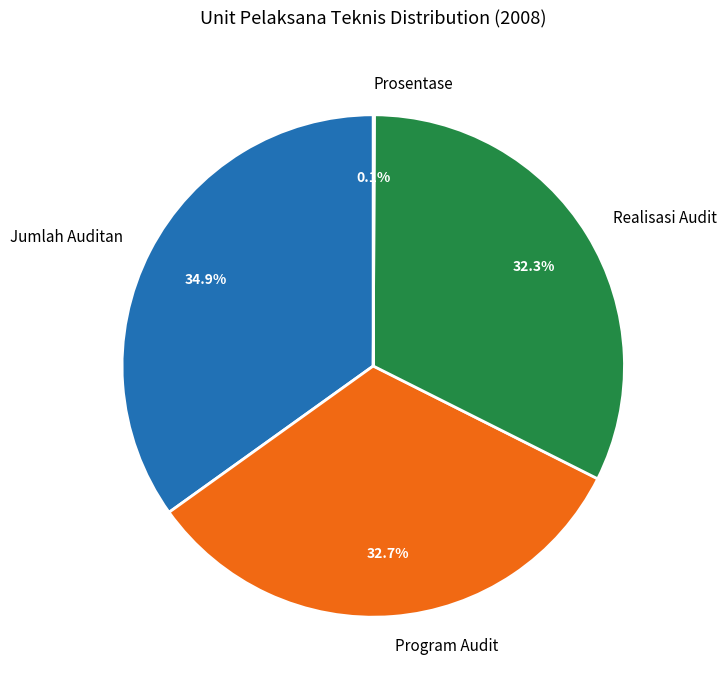

To the nearest percent, what is the difference between the largest and smallest slice percentages?

35%